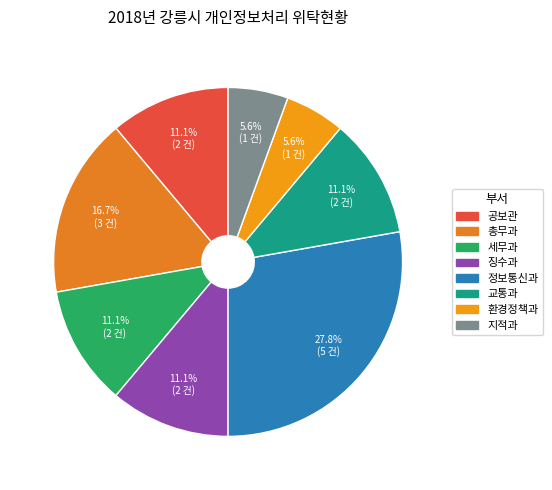

How many segments does this pie chart have?

8